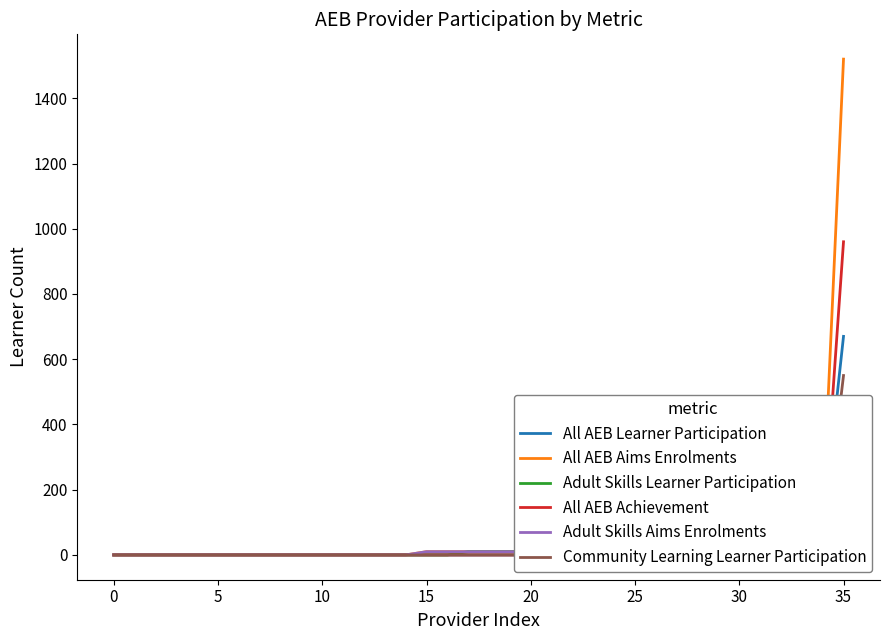

At which label does All AEB Aims Enrolments reach its peak?

35